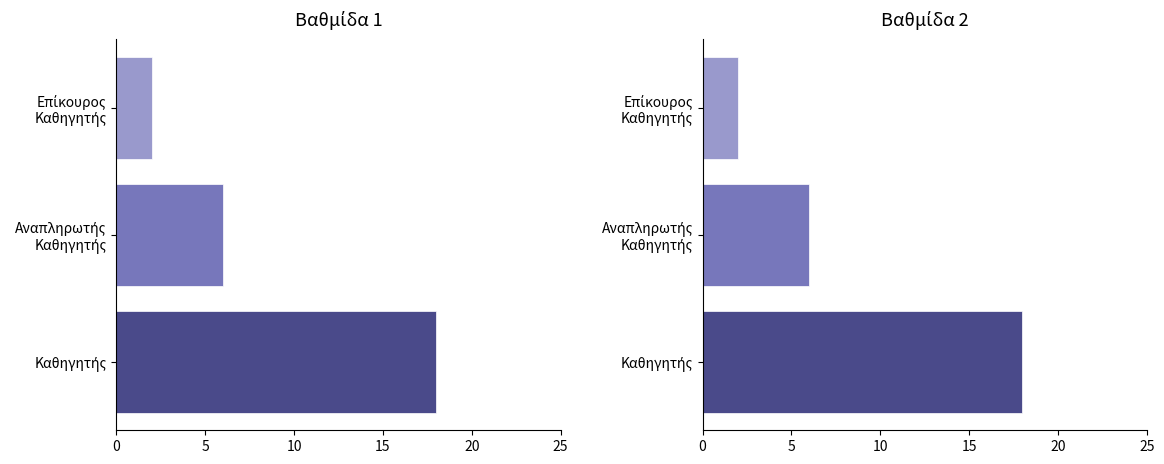

Which label corresponds to the smallest value in the chart?

Επίκουρος Καθηγητής